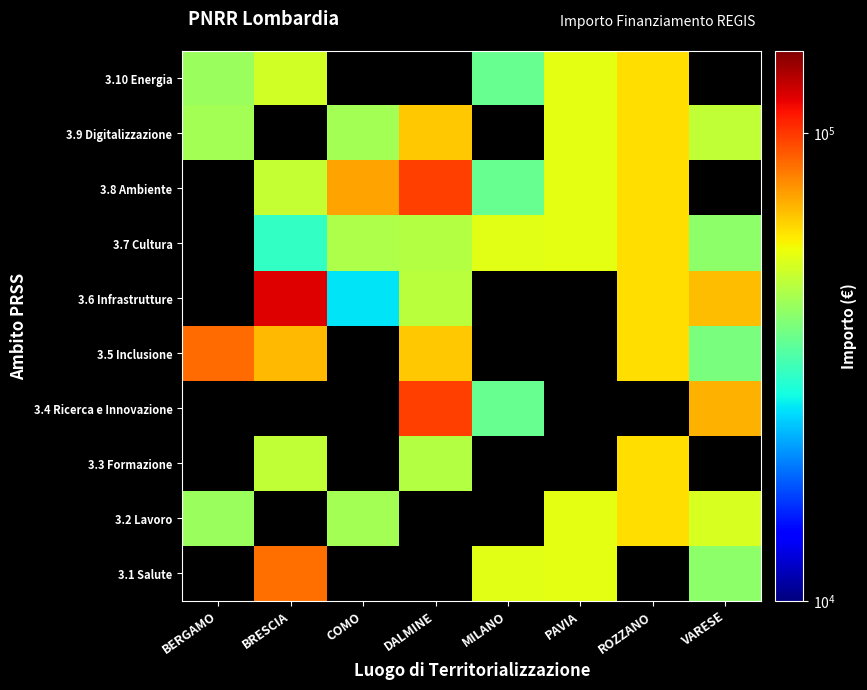

What is the minimum value shown in the chart?

25842.4